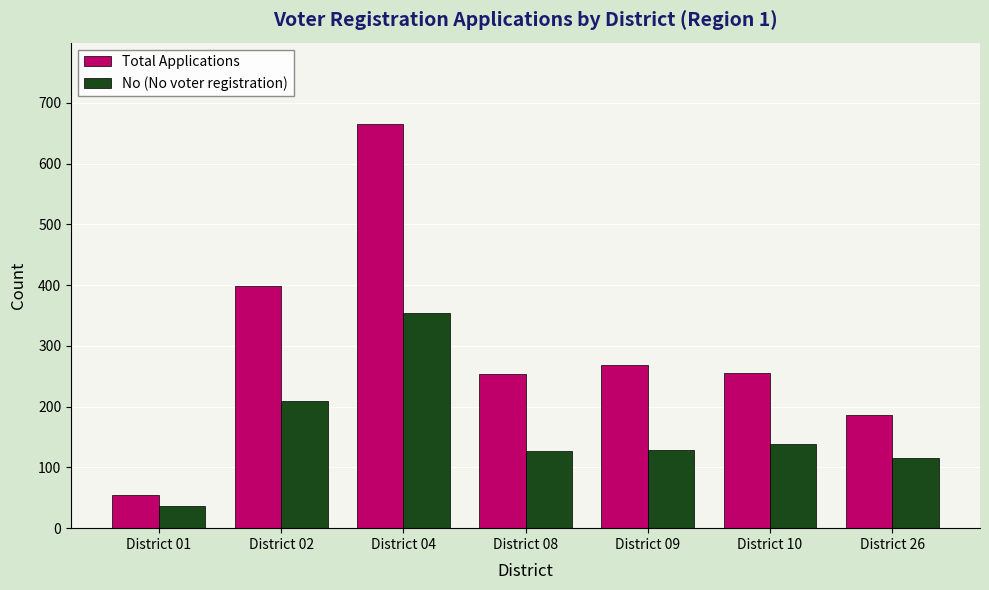

Which series has the widest spread of values?

Total Applications